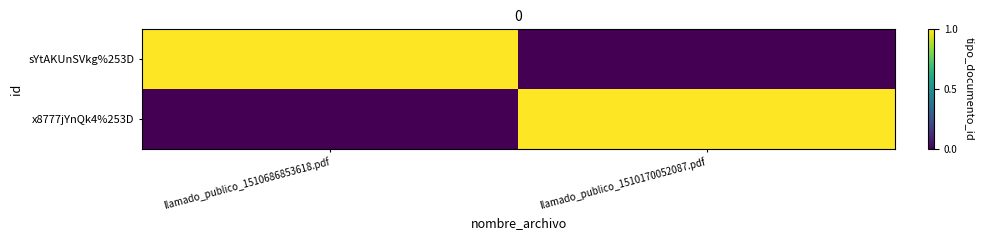

Reading left to right, extract all data points from this chart.

sYtAKUnSVkg%253D: llamado_publico_1510686853618.pdf=1.0	llamado_publico_1510170052087.pdf=0.0
x8777jYnQk4%253D: llamado_publico_1510686853618.pdf=0.0	llamado_publico_1510170052087.pdf=1.0